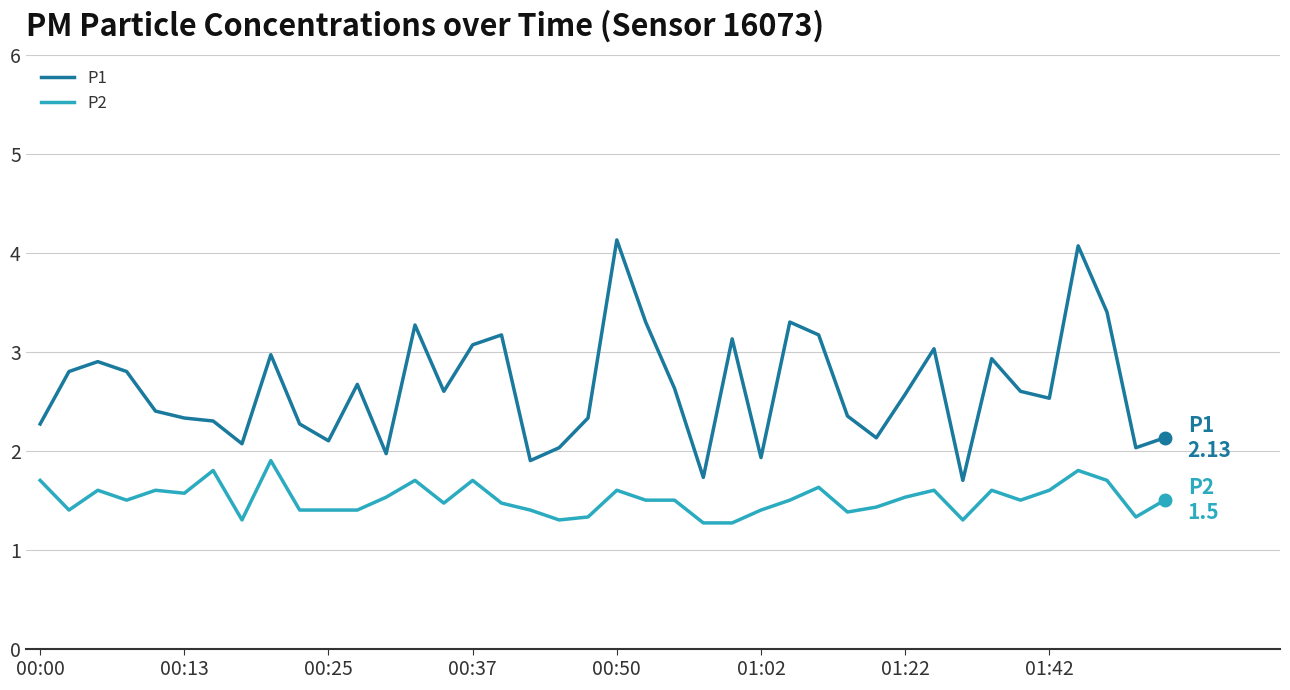

Which series has the largest total across all categories?

P1